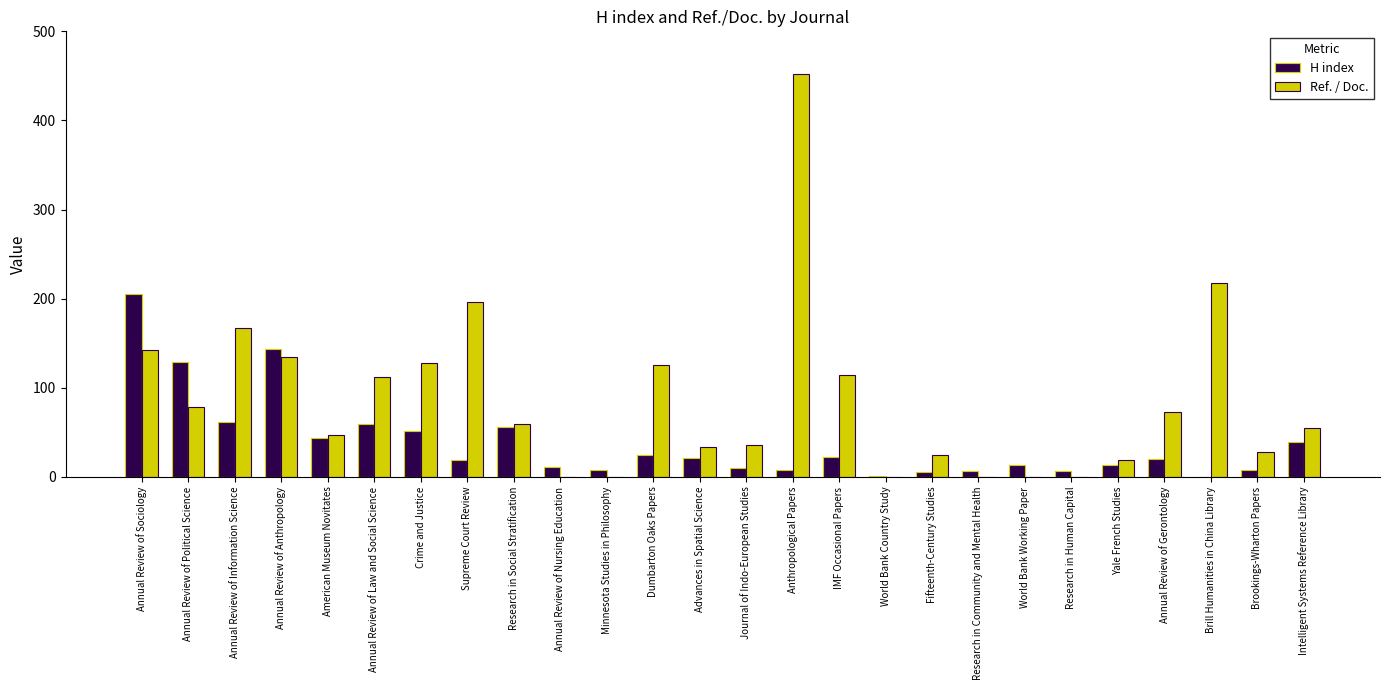

Which series changed the most between IMF Occasional Papers and Fifteenth-Century Studies?

Ref. / Doc.